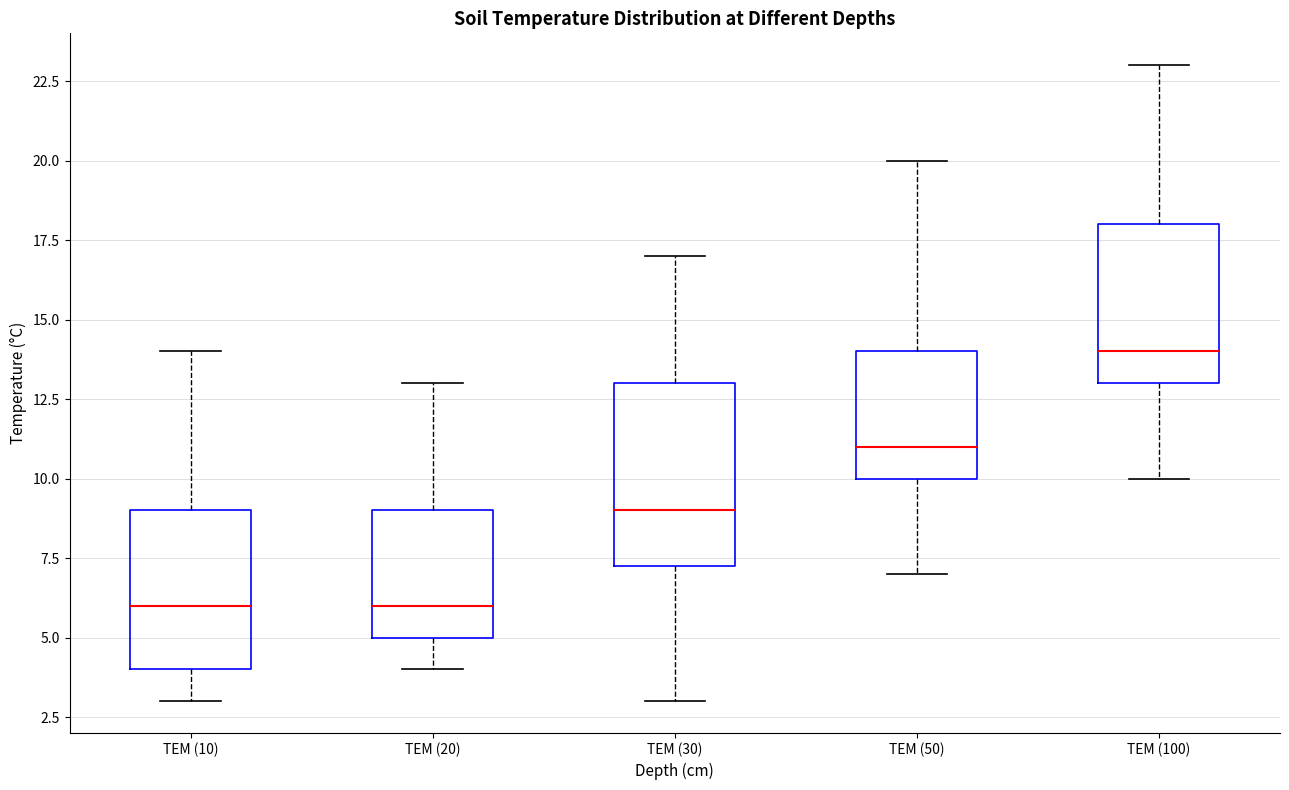

Reading left to right, read every box against the y-axis: the position of its median line, the range the box covers, and the ends of its whiskers. The values are not printed on the chart, so give them approximately, as read against the axis.

TEM (10): median 6.0, box 4.0 to 9.0, whiskers 3.0 to 14.0
TEM (20): median 6.0, box 5.0 to 9.0, whiskers 4.0 to 13.0
TEM (30): median 9.0, box 7.5 to 13.0, whiskers 3.0 to 17.0
TEM (50): median 11.0, box 10.0 to 14.0, whiskers 7.0 to 20.0
TEM (100): median 14.0, box 13.0 to 18.0, whiskers 10.0 to 23.0